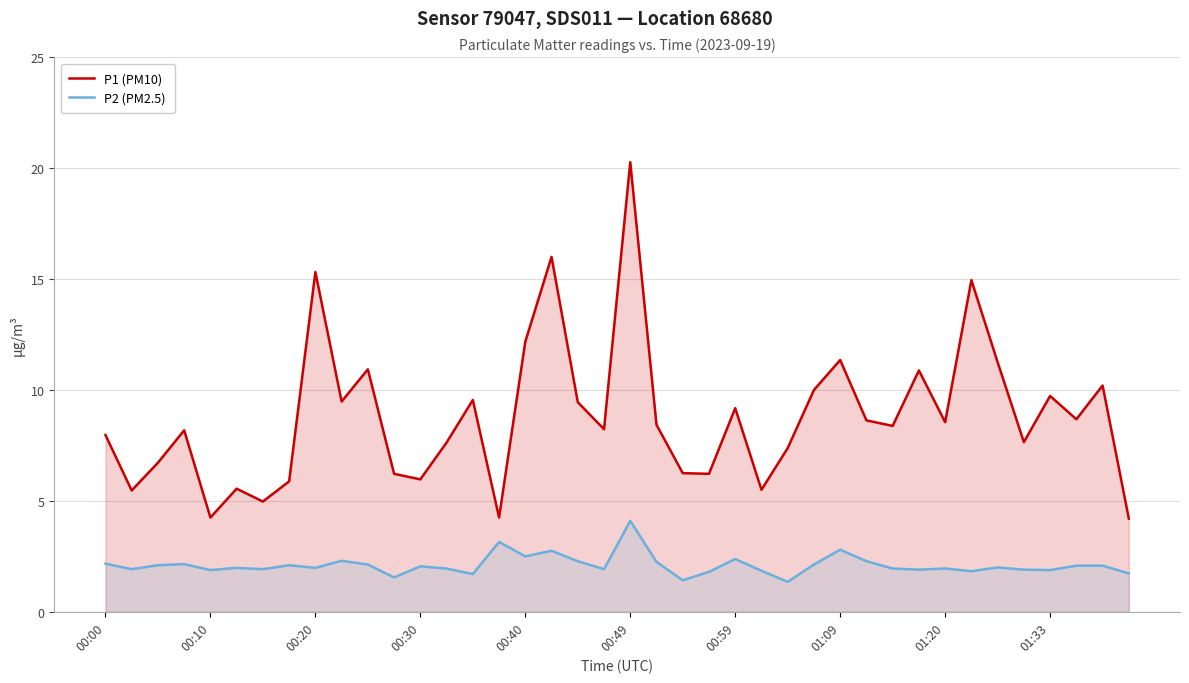

What is the total value across all series at 00:49?

24.4